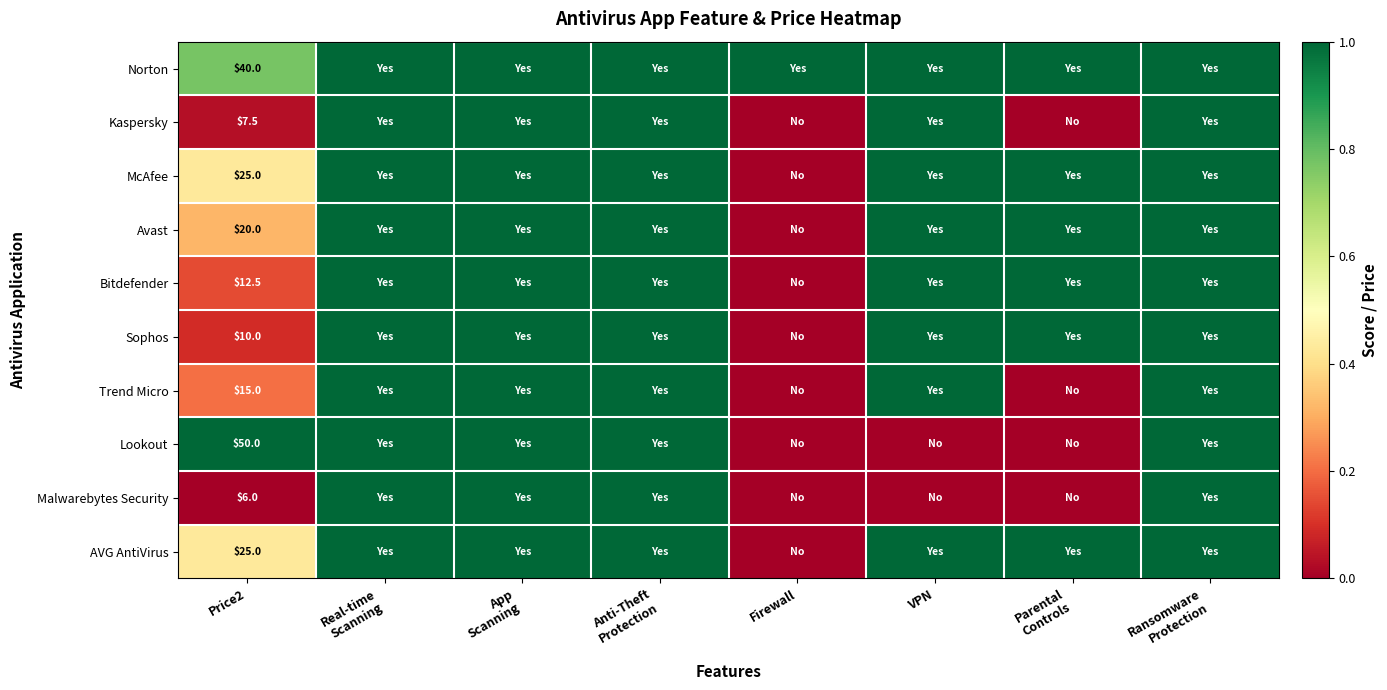

How many Bitdefender values are between 1 and 2?

6